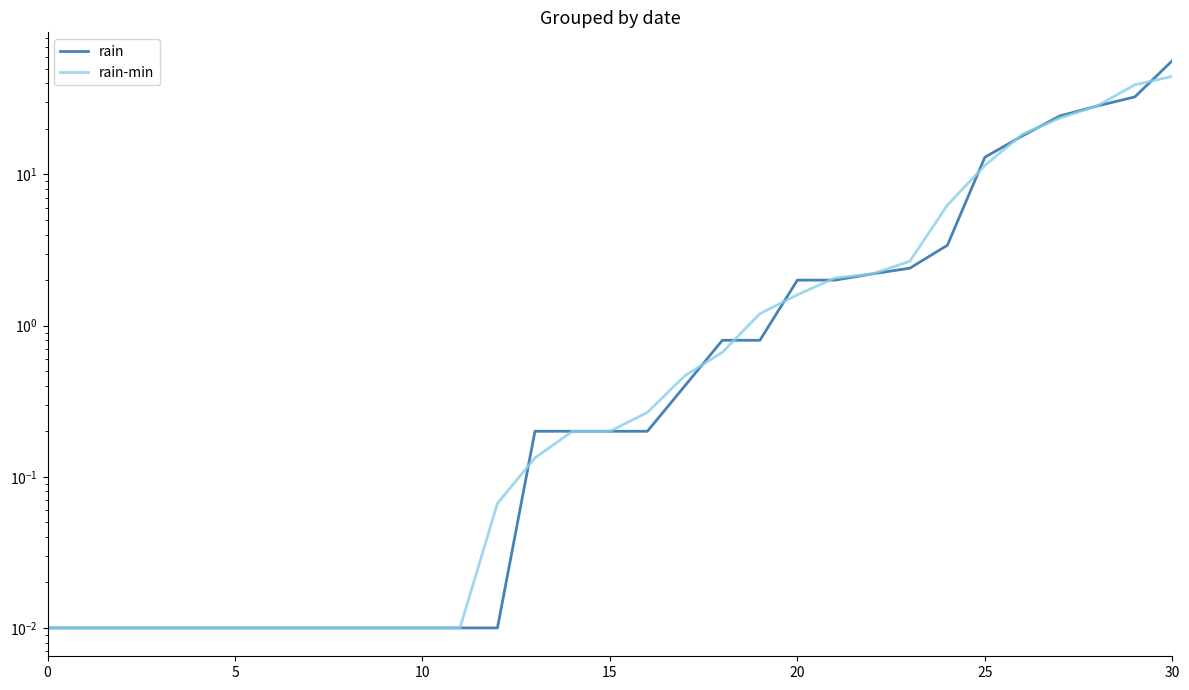

Where do rain and rain-min first cross each other?

12 and 13